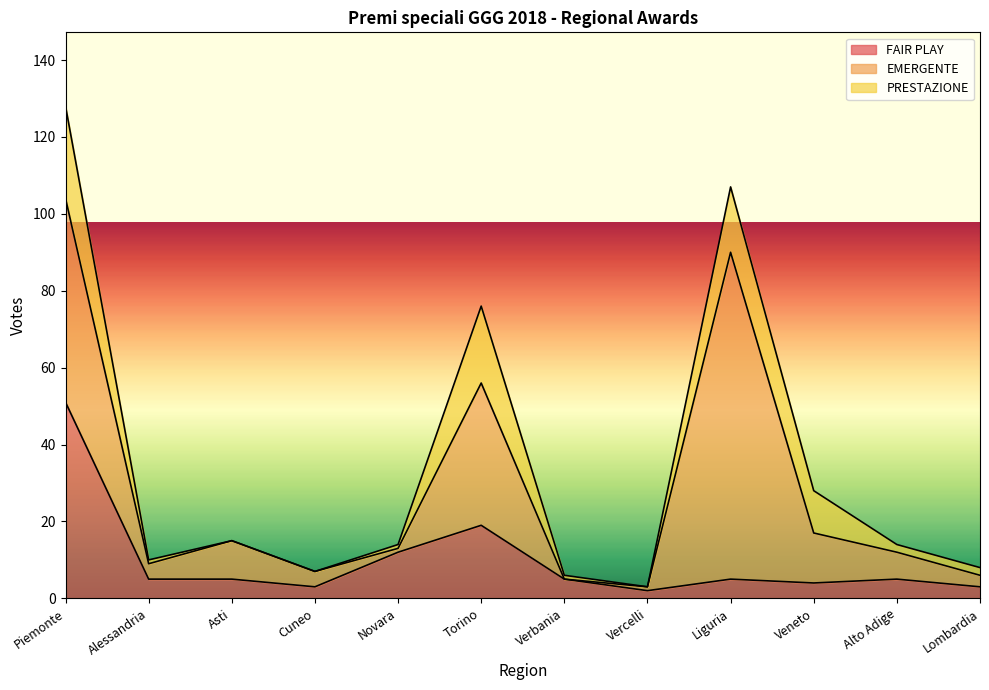

What is the sum of the PRESTAZIONE values at Novara and Veneto?

12